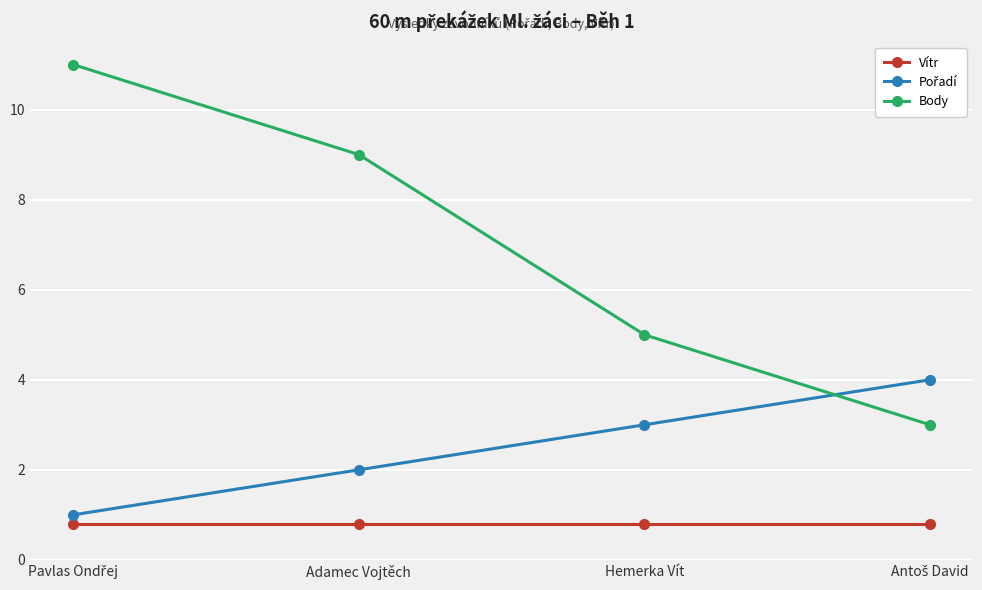

True or false: Vítr has more than 1 interior local peaks.

False